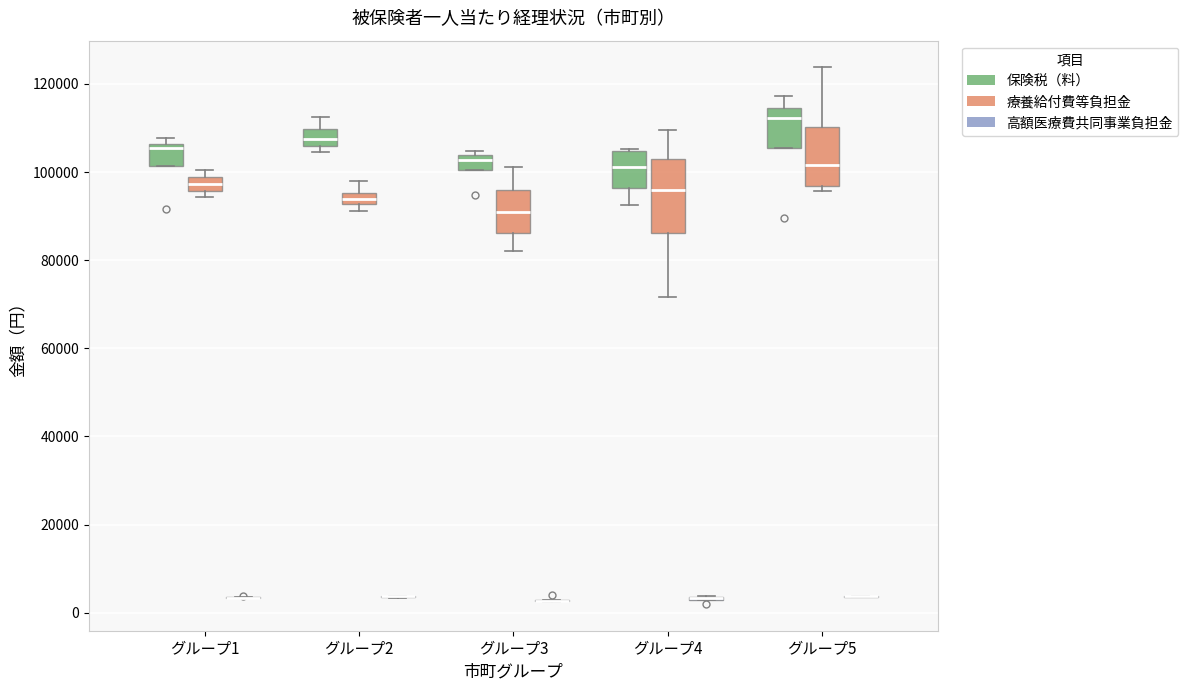

Where is the lower edge of the box for グループ2 (保険税（料）) on the y-axis? The values are not printed on the chart, so give them approximately, as read against the axis.

106000